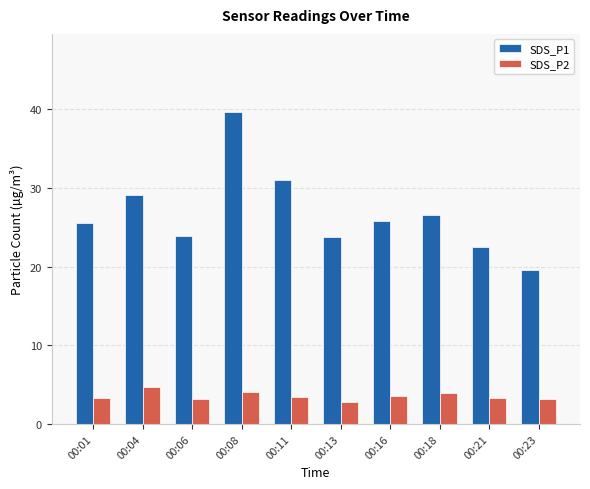

What is the minimum value for SDS_P2?

2.8